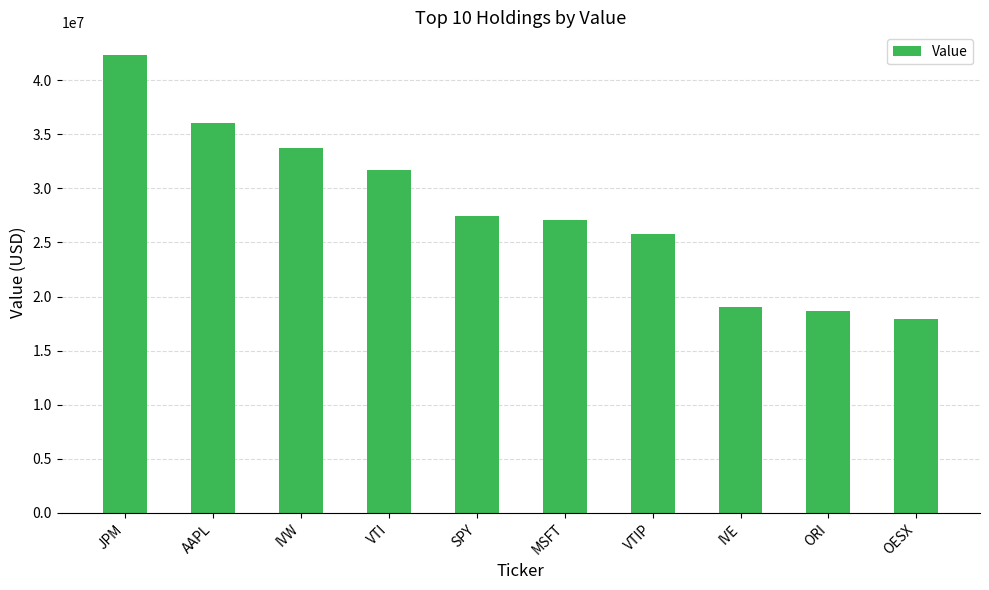

Between SPY and IVW, which is larger?

IVW